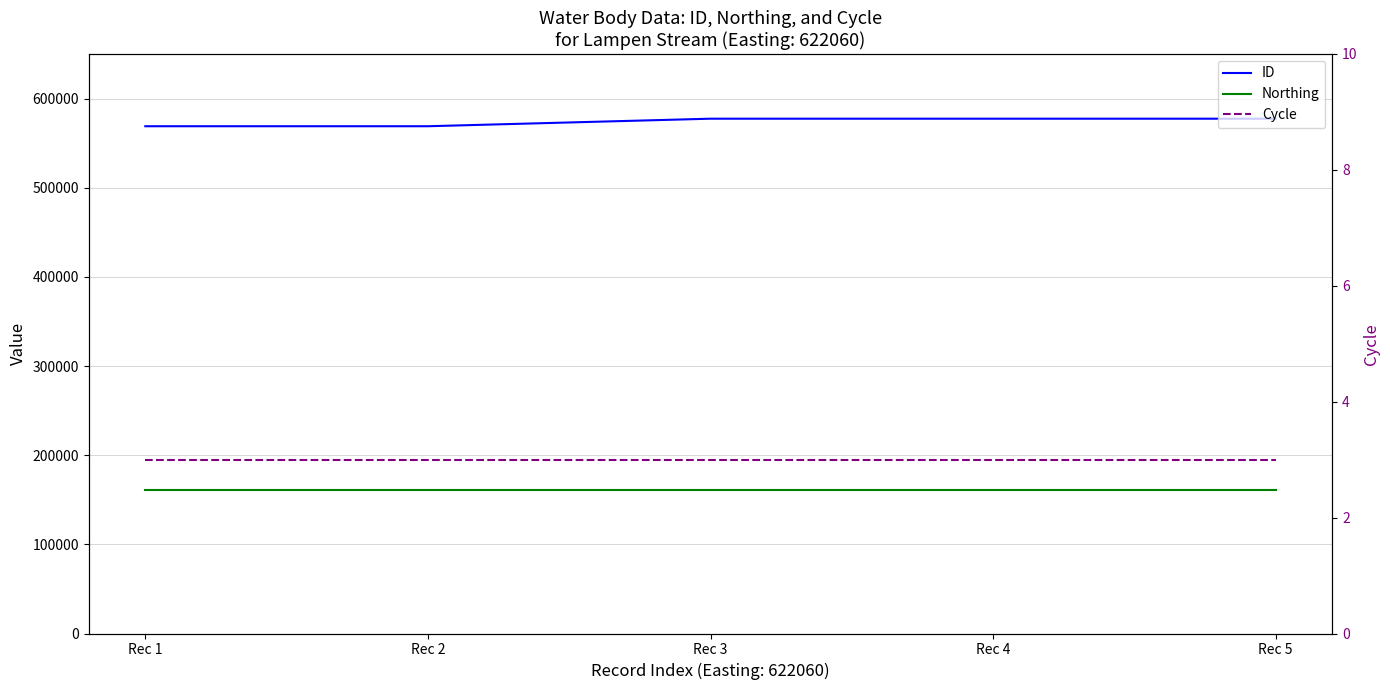

What is the sum of all Northing values?

802220